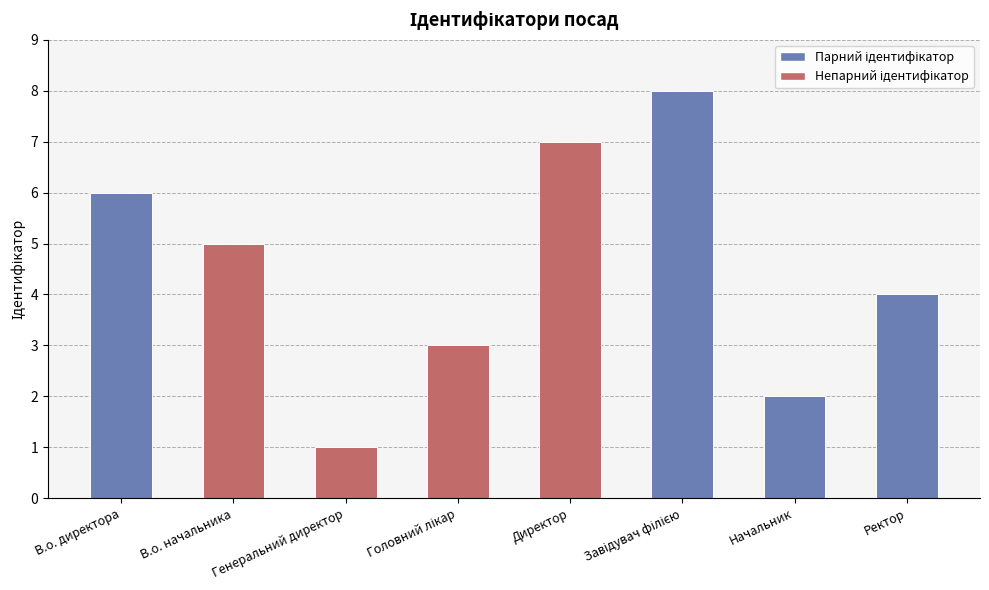

What is the value of the 1st bar from the left?

6